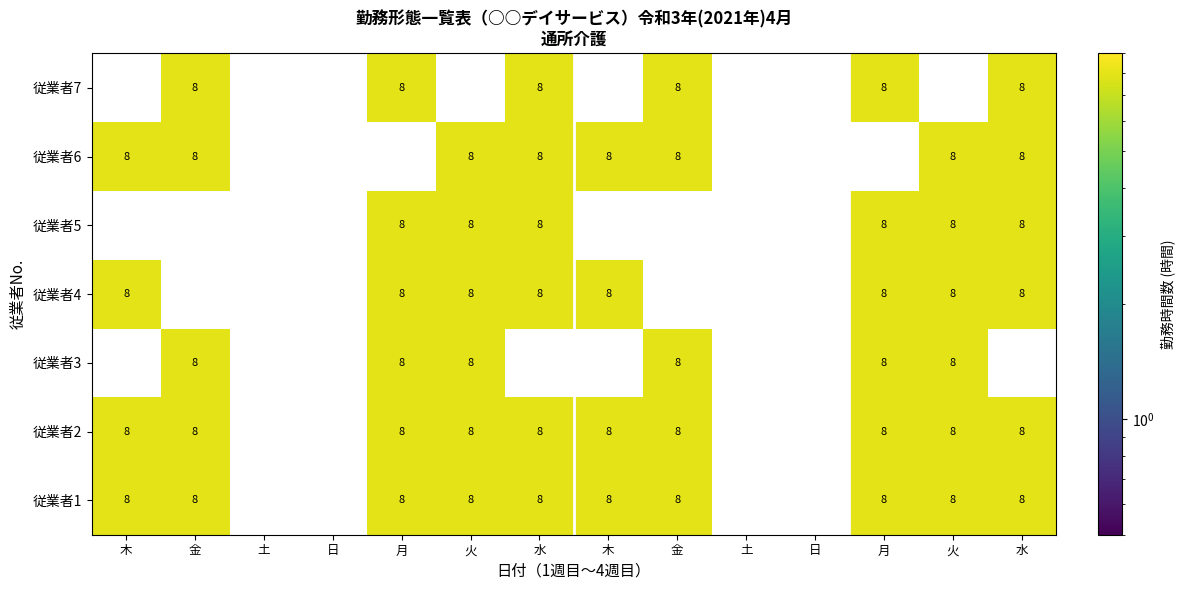

How many values in 従業者2 are above zero?

10